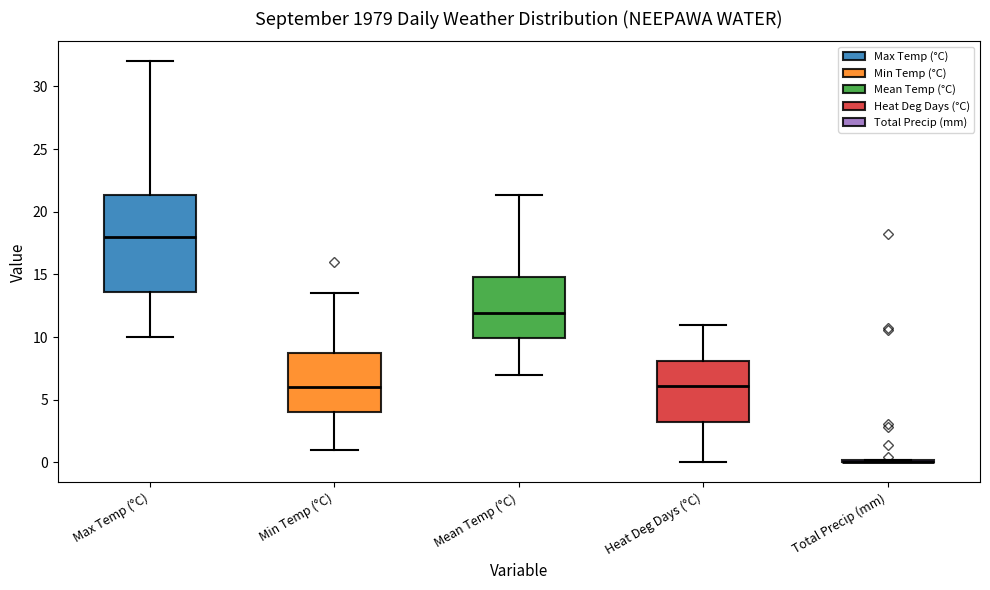

Reading left to right, read every box against the y-axis: the position of its median line, the range the box covers, and the ends of its whiskers. The values are not printed on the chart, so give them approximately, as read against the axis.

Max Temp (°C): median 18.0, box 13.5 to 21.5, whiskers 10.0 to 32.0
Min Temp (°C): median 6.0, box 4.0 to 9.0, whiskers 1.0 to 13.5
Mean Temp (°C): median 12.0, box 10.0 to 15.0, whiskers 7.0 to 21.5
Heat Deg Days (°C): median 6.0, box 3.0 to 8.0, whiskers 0.0 to 11.0
Total Precip (mm): box collapsed to a line at 0.0, whiskers 0.0 to 0.0